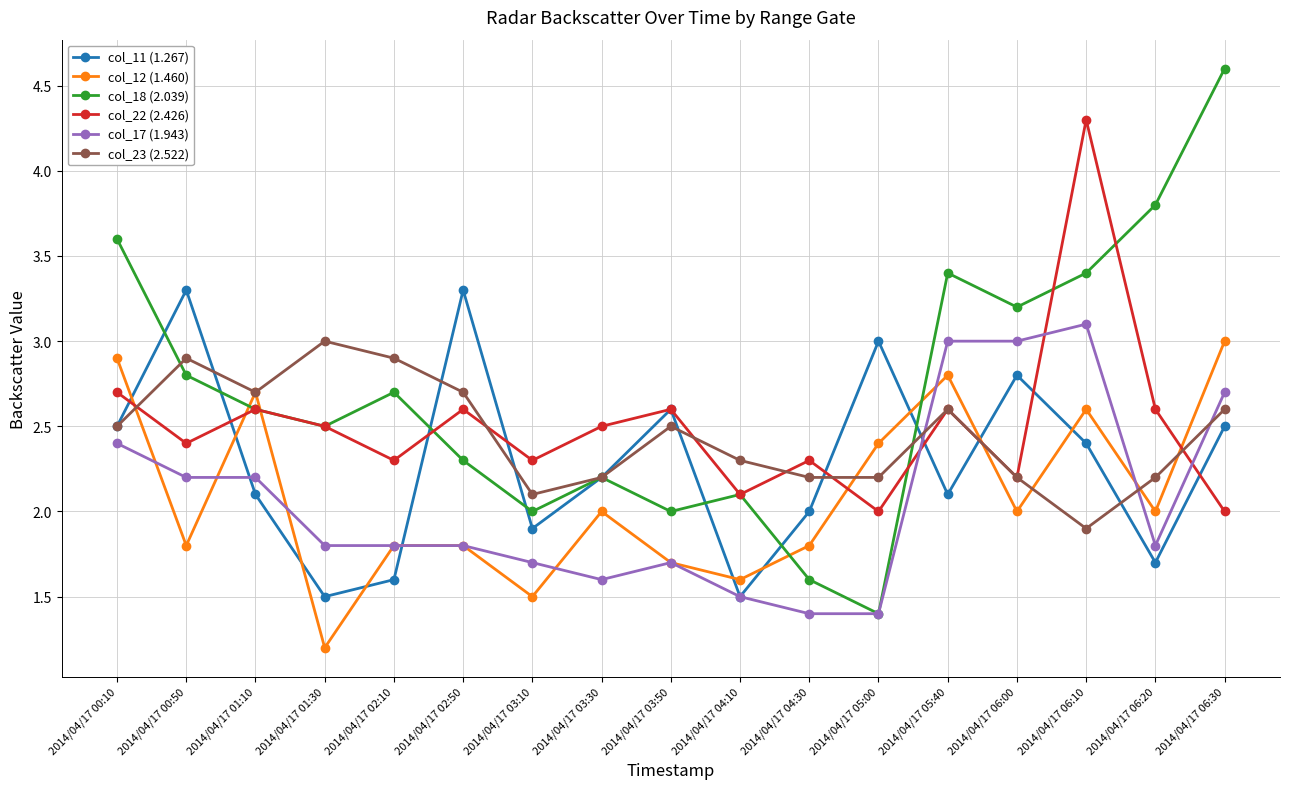

What is the sum of all col_11 (1.267) values?

39.0